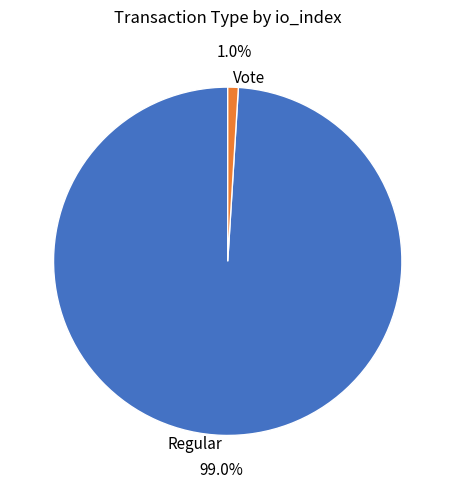

Is there any slice that represents more than half of the pie?

Yes